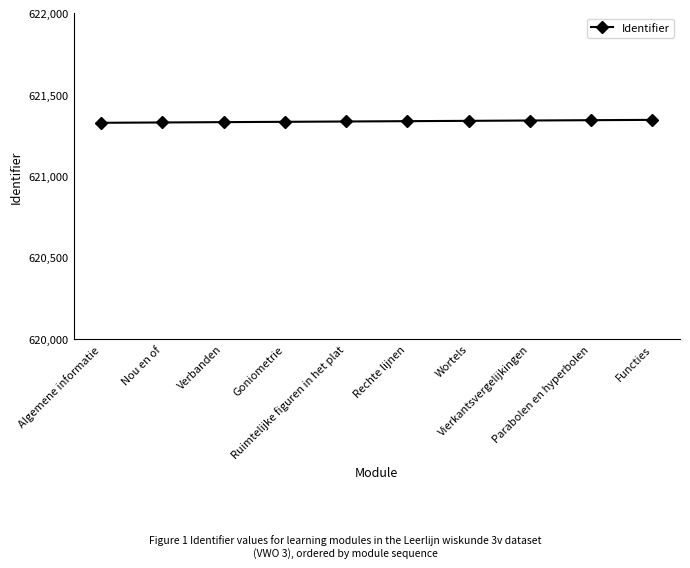

What position from the right is Goniometrie?

7